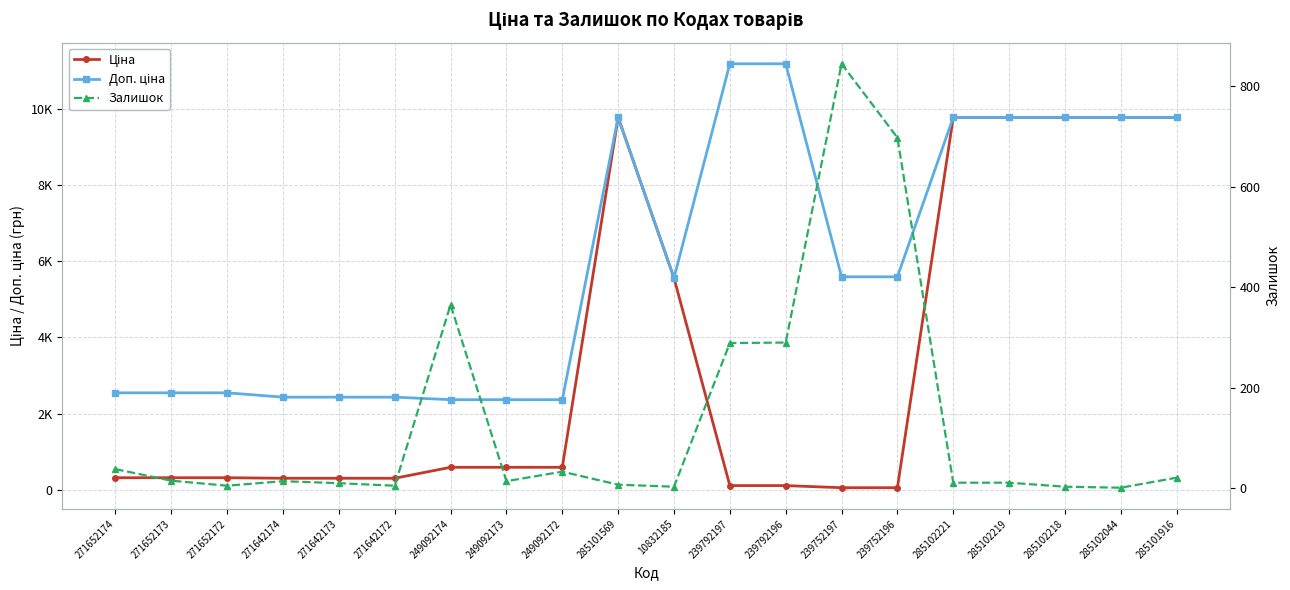

Reading left to right, transcribe all the data shown in this chart.

Ціна: 271652174=318.3	271652173=318.3	271652172=318.3	271642174=304.1	271642173=304.1	271642172=304.1	249092174=591.6	249092173=591.6	249092172=591.6	285101569=9775.5	10832185=5560.3	239792197=111.8	239792196=111.8	239752197=55.9	239752196=55.9	285102221=9775.5	285102219=9775.5	285102218=9775.5	285102044=9775.5	285101916=9775.5
Доп. ціна: 271652174=2546.4	271652173=2546.4	271652172=2546.4	271642174=2432.8	271642173=2432.8	271642172=2432.8	249092174=2366.5	249092173=2366.5	249092172=2366.5	285101569=9775.5	10832185=5560.3	239792197=11182.0	239792196=11182.0	239752197=5591.0	239752196=5591.0	285102221=9775.5	285102219=9775.5	285102218=9775.5	285102044=9775.5	285101916=9775.5
Залишок: 271652174=38.0	271652173=15.0	271652172=5.0	271642174=14.0	271642173=10.0	271642172=5.0	249092174=365.0	249092173=14.0	249092172=33.0	285101569=7.0	10832185=3.0	239792197=289.0	239792196=290.0	239752197=845.0	239752196=698.0	285102221=11.0	285102219=11.0	285102218=3.0	285102044=1.0	285101916=21.0